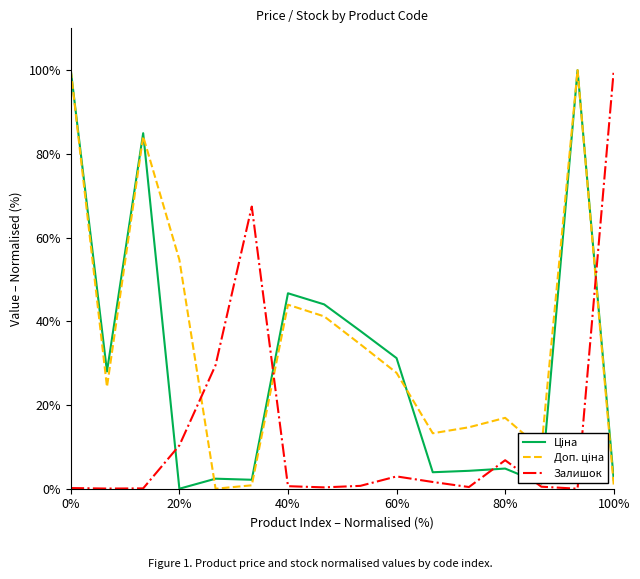

What is the highest value of the Залишок series?

100.0